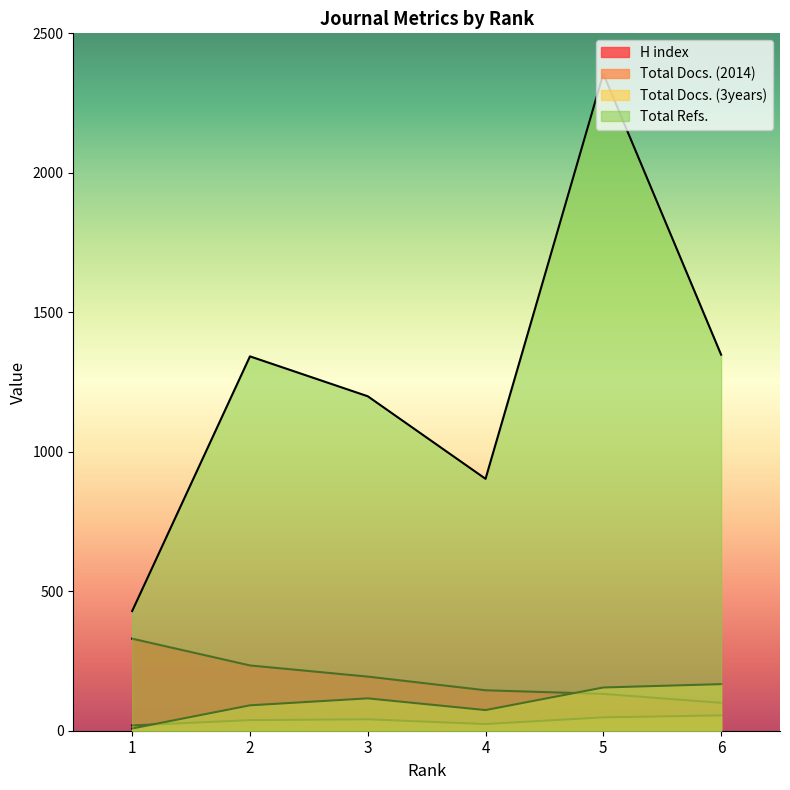

Does the chart have visible grid lines?

No